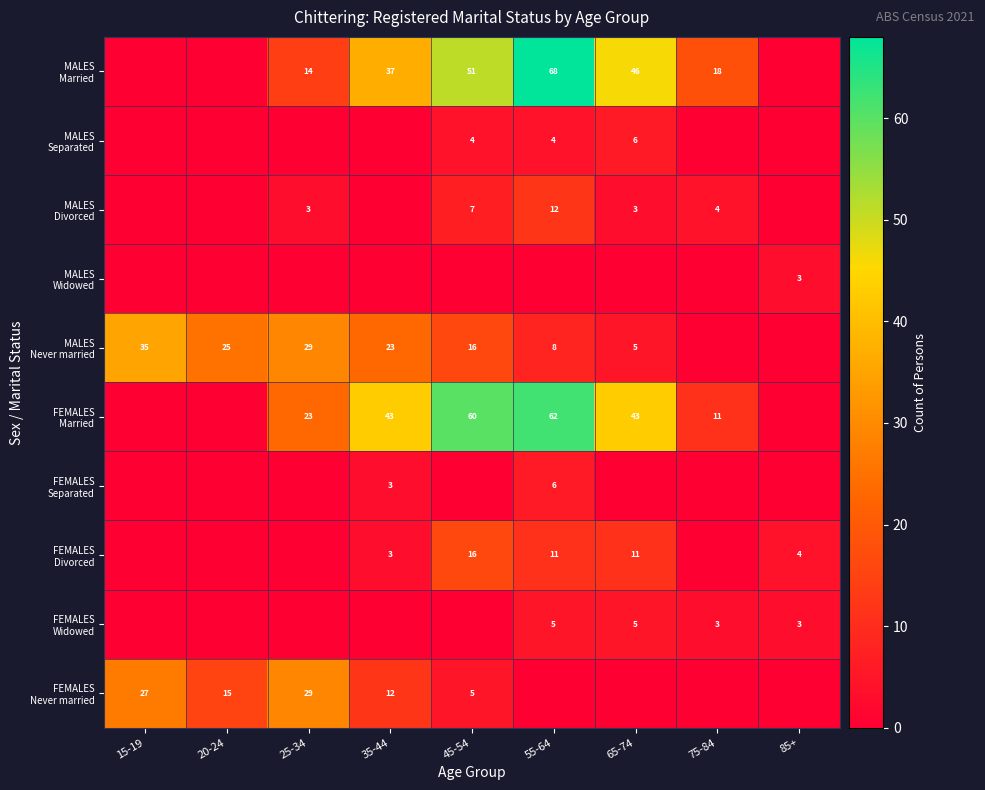

The FEMALES Never married series shows 27 at 15-19. True or false?

True